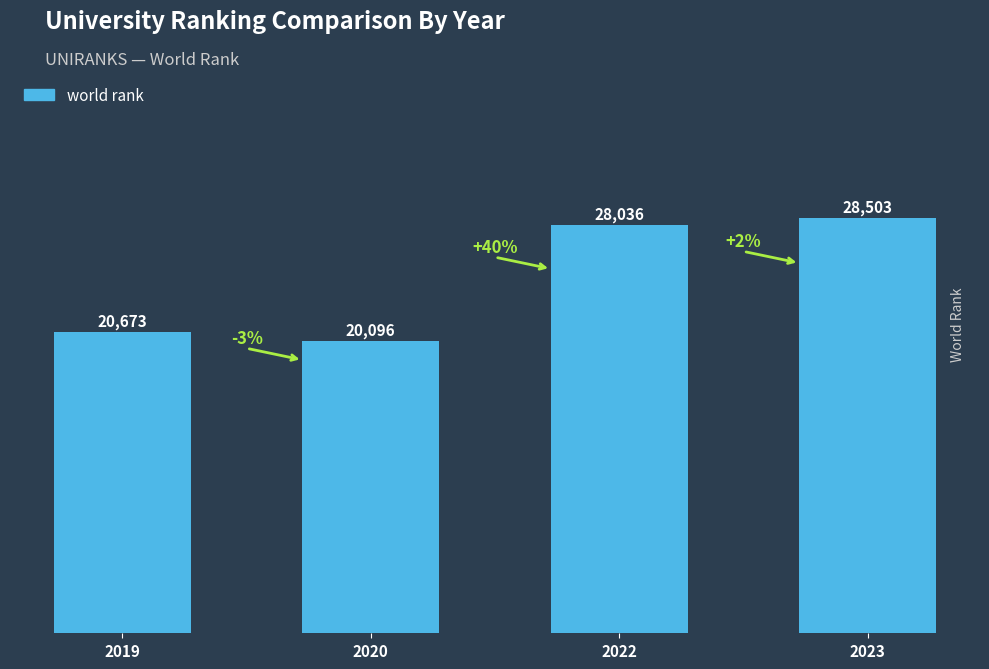

Reading right to left, what are all the values shown in this chart?

2023=28503	2022=28036	2020=20096	2019=20673